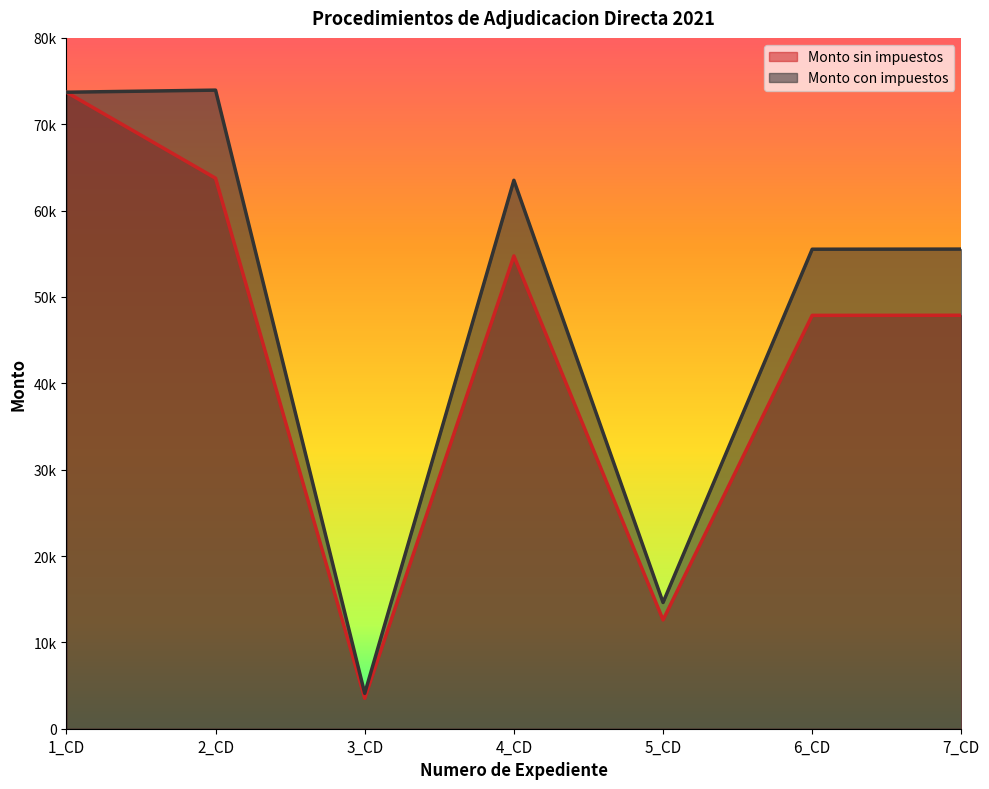

What is the difference between the highest and lowest values at 2_CD?

10200.0